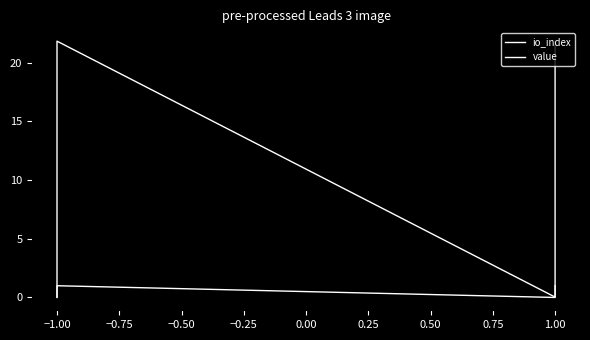

Is this an area chart (filled region under the line)?

No